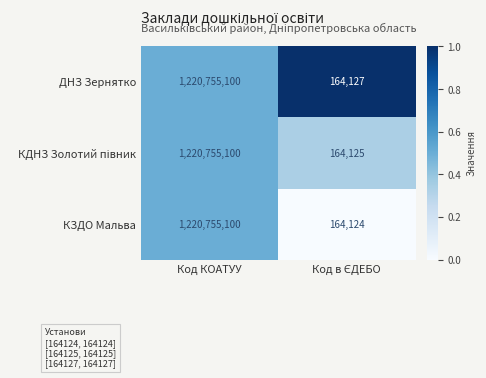

True or false: КЗДО Мальва has a value of 262886173 at Код КОАТУУ.

False